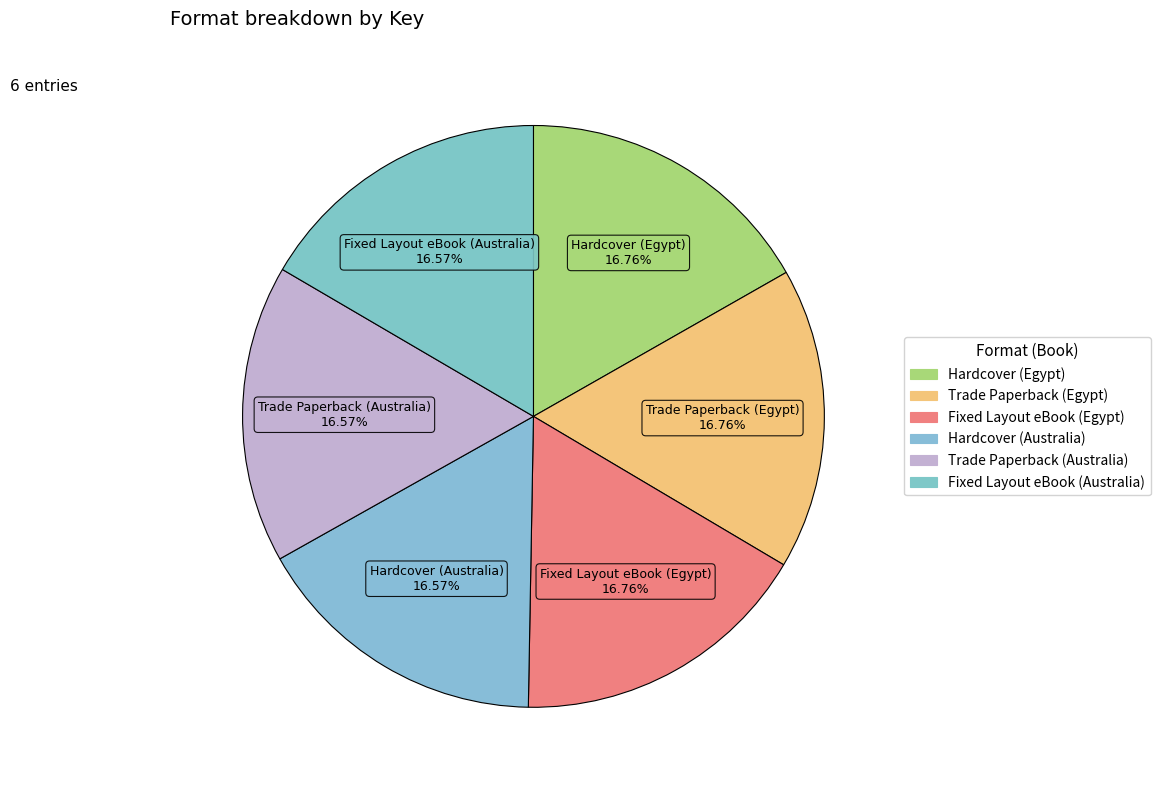

What portion of the pie excludes Hardcover (Egypt)?

83.2%